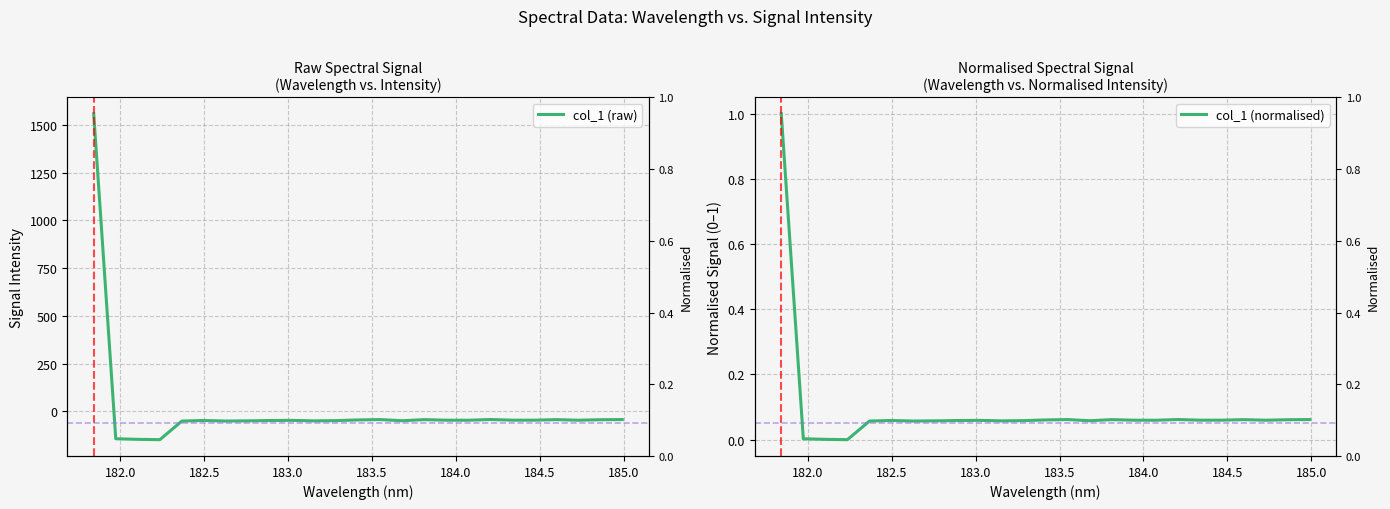

How many times do col_1 (normalised) and col_1 (raw) cross each other?

1